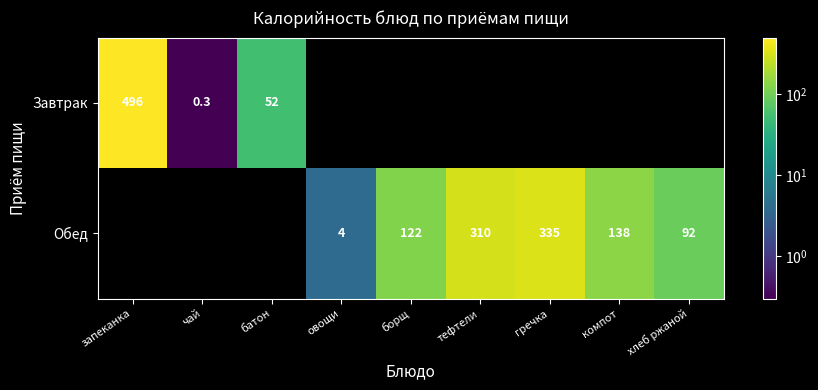

True or false: Обед has a value of 246.8 at компот.

False